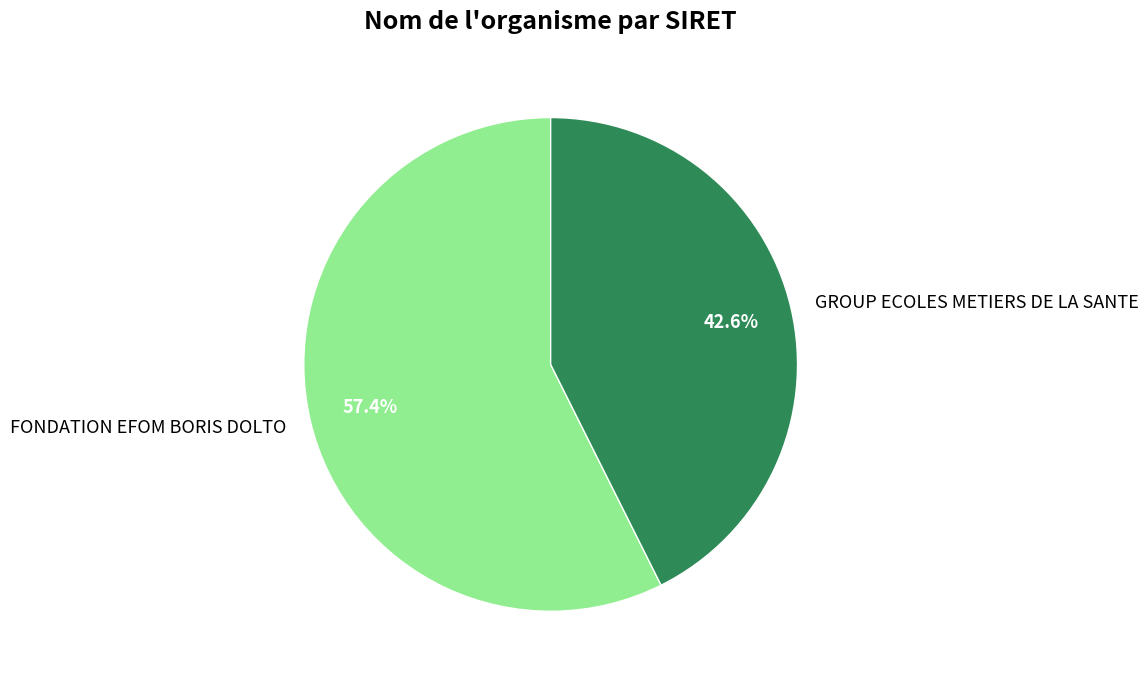

Which has a higher value, FONDATION EFOM BORIS DOLTO or GROUP ECOLES METIERS DE LA SANTE?

FONDATION EFOM BORIS DOLTO